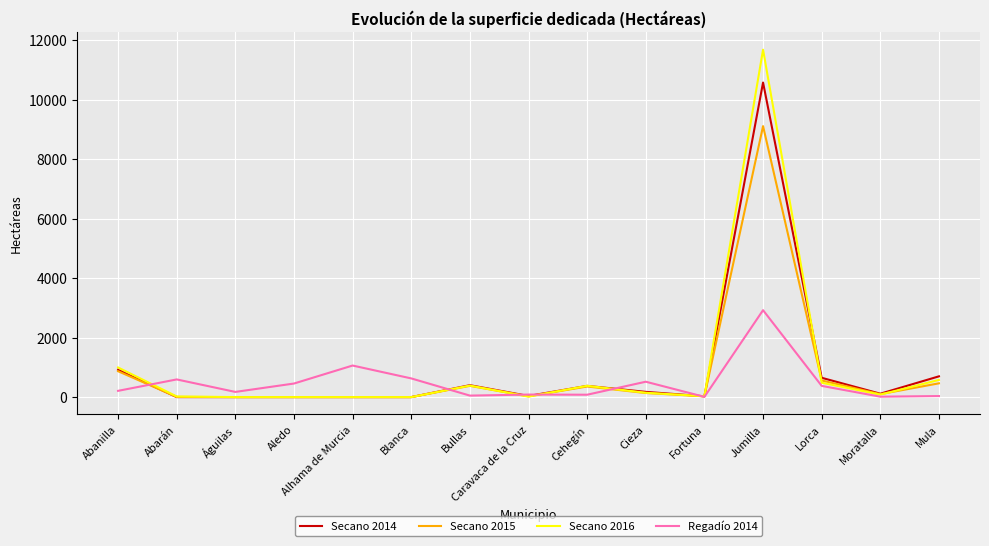

How many lines are shown in the chart?

4